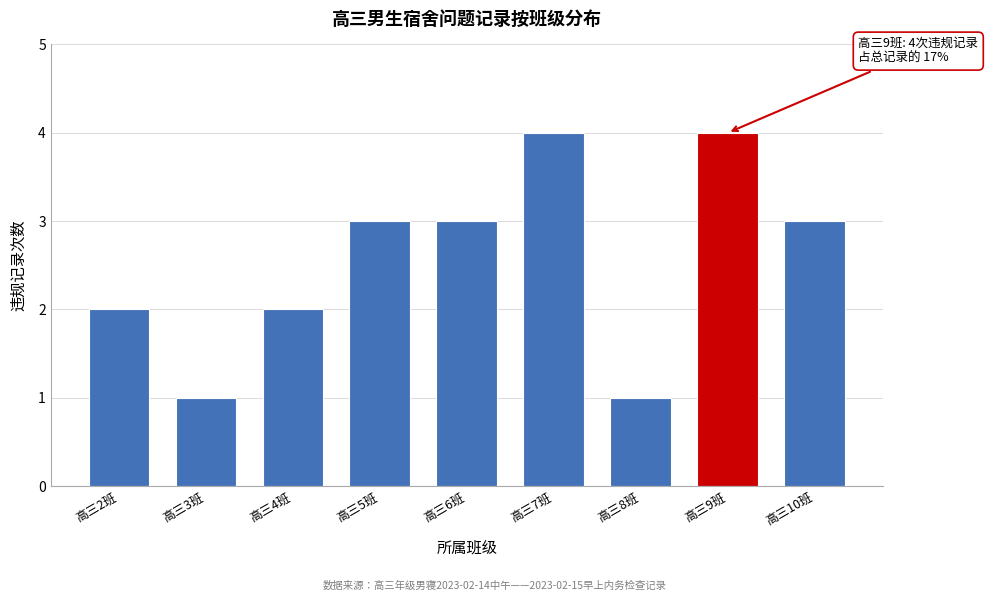

Reading left to right, list all the values displayed in this chart.

2	1	2	3	3	4	1	4	3